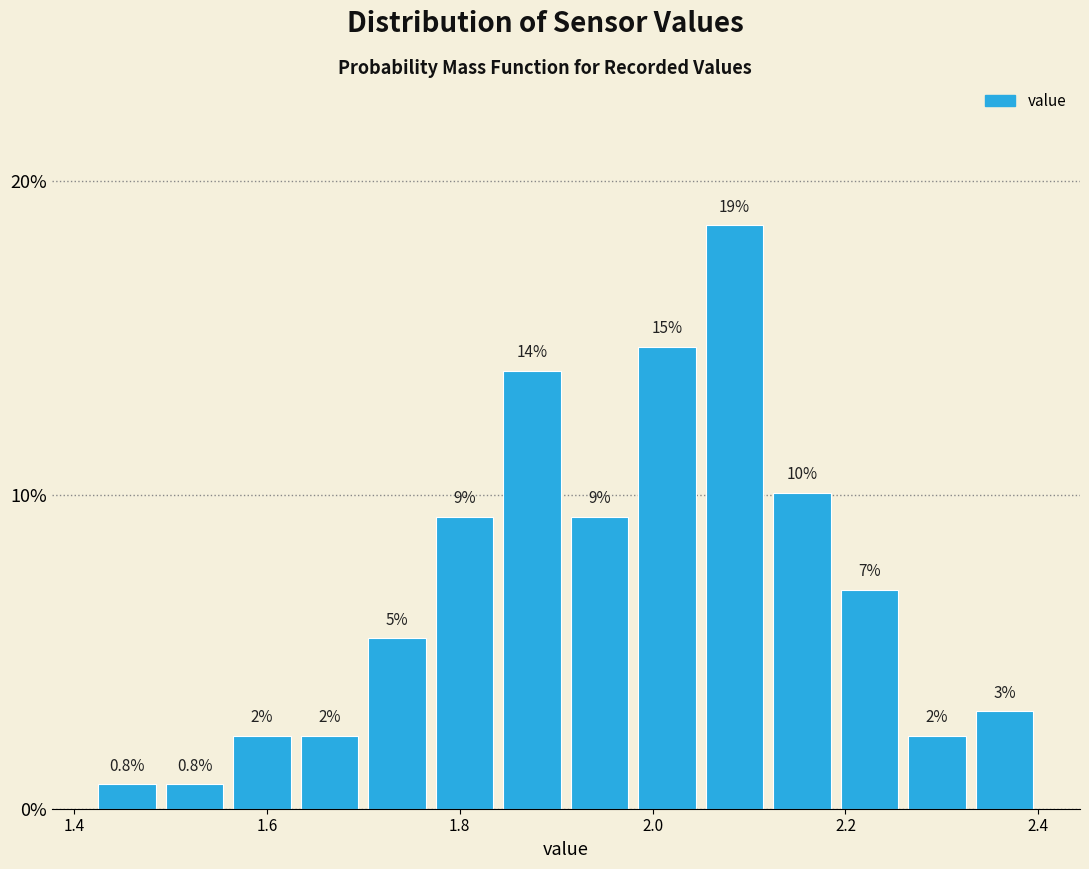

Around what value on the x-axis is the tallest bar? Give the approximate position of its centre, as read against the axis.

2.08